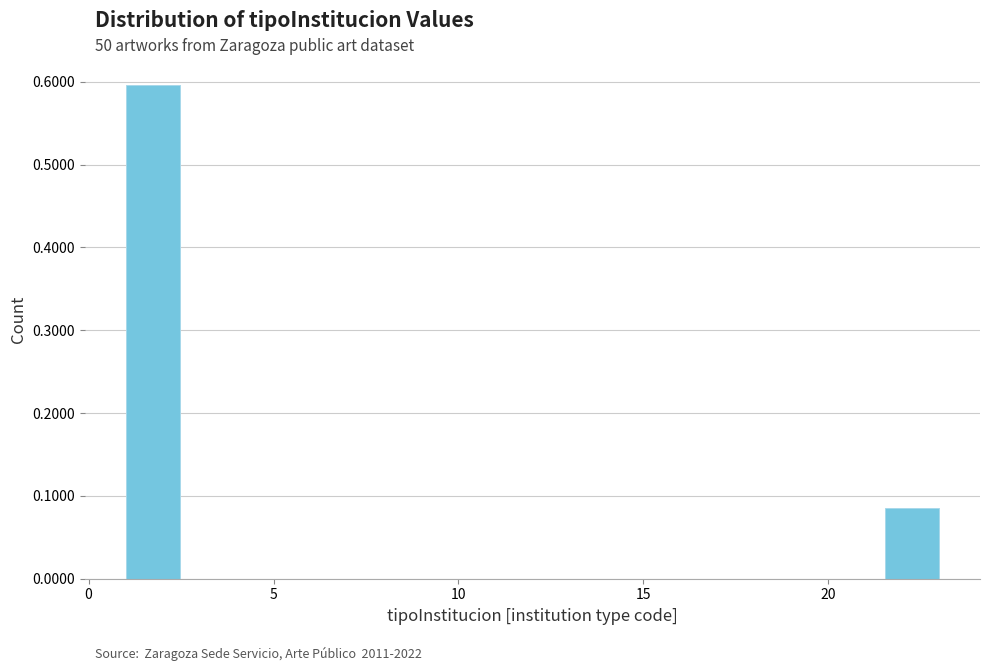

Around what value on the x-axis is the tallest bar? Give the approximate position of its centre, as read against the axis.

1.5